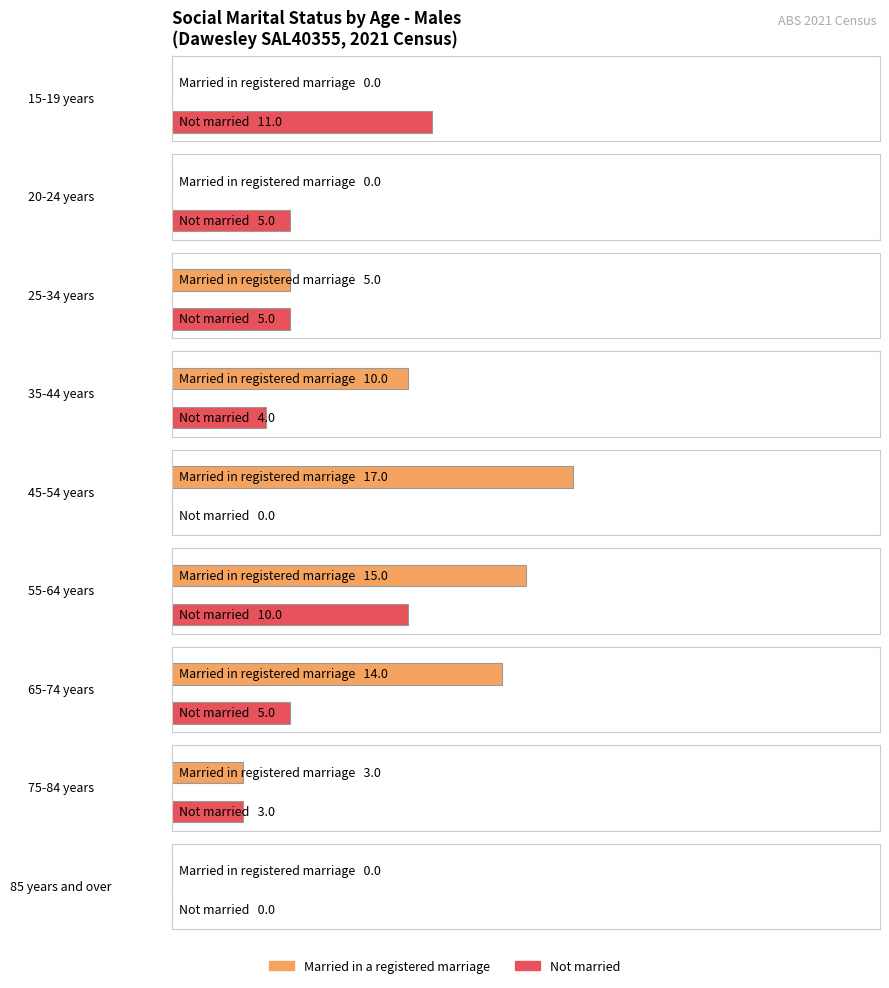

Is it true that Married in a registered marriage equals 7 at 85 years and over?

False